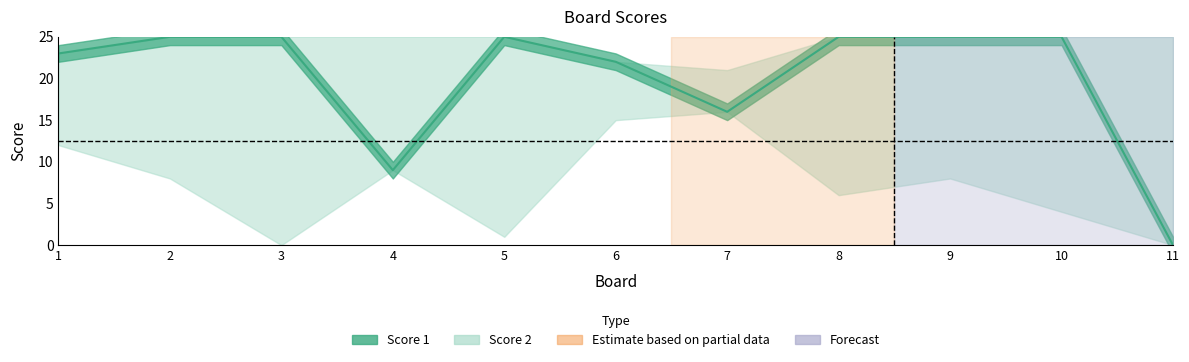

How many interior local valleys (lower than both neighbors) does the data have?

2